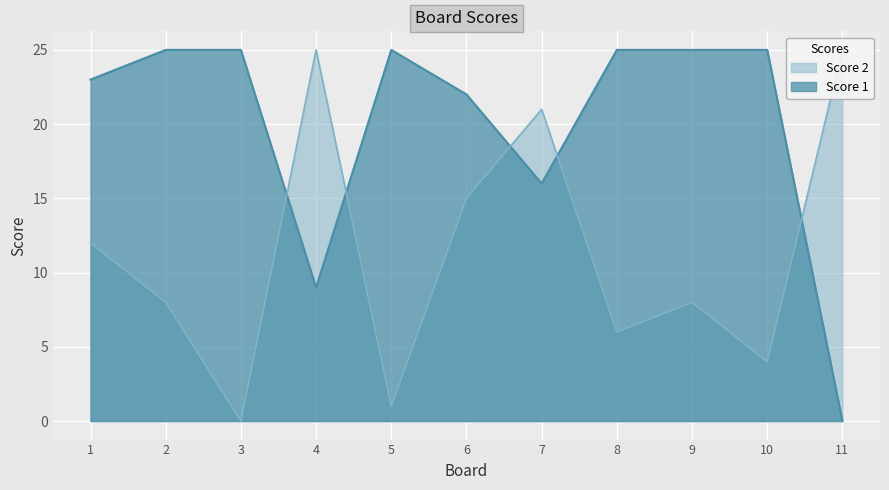

Which series has the largest range (max minus min)?

Score 1